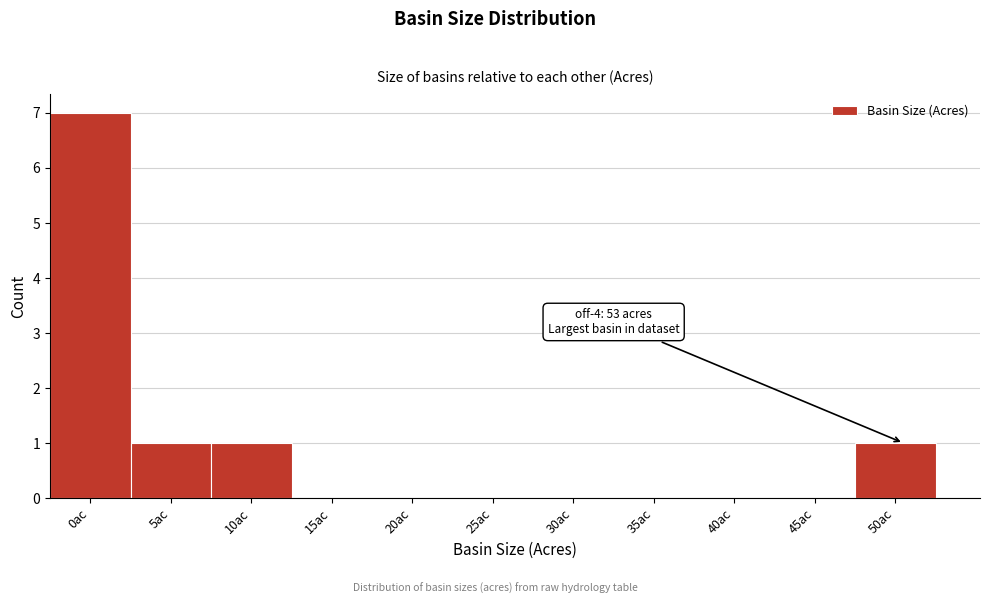

Reading left to right, transcribe all the data shown in this chart.

0ac=7	5ac=1	10ac=1	15ac=0	20ac=0	25ac=0	30ac=0	35ac=0	40ac=0	45ac=0	50ac=1